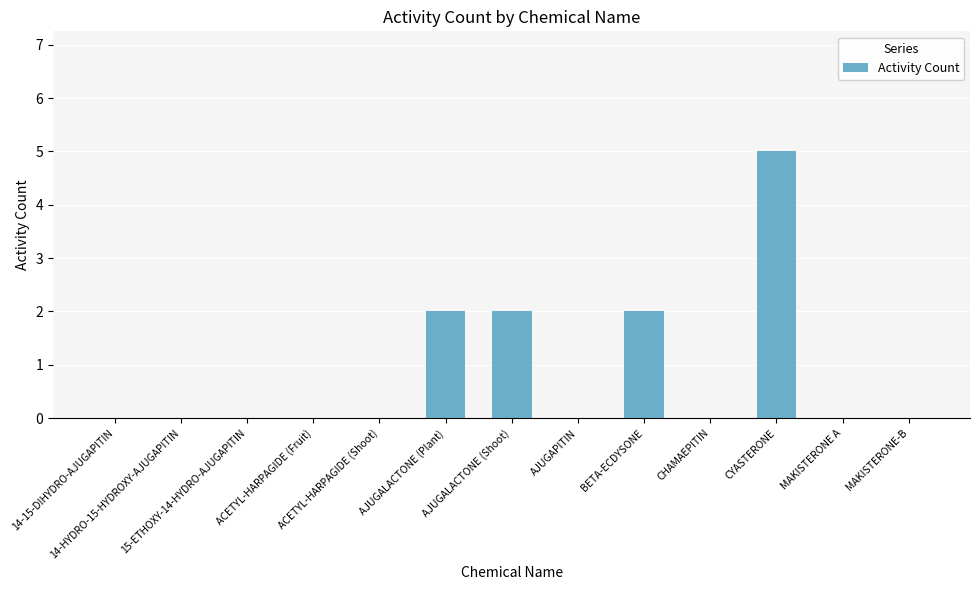

What is the average value?

1